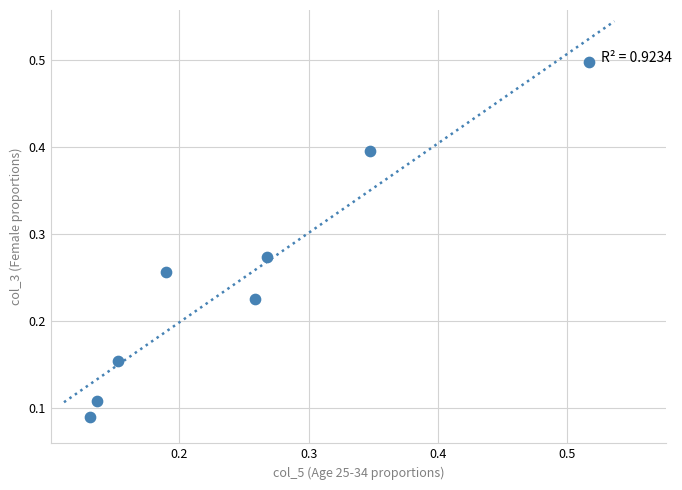

What is the range of X values (max minus min)?

0.4